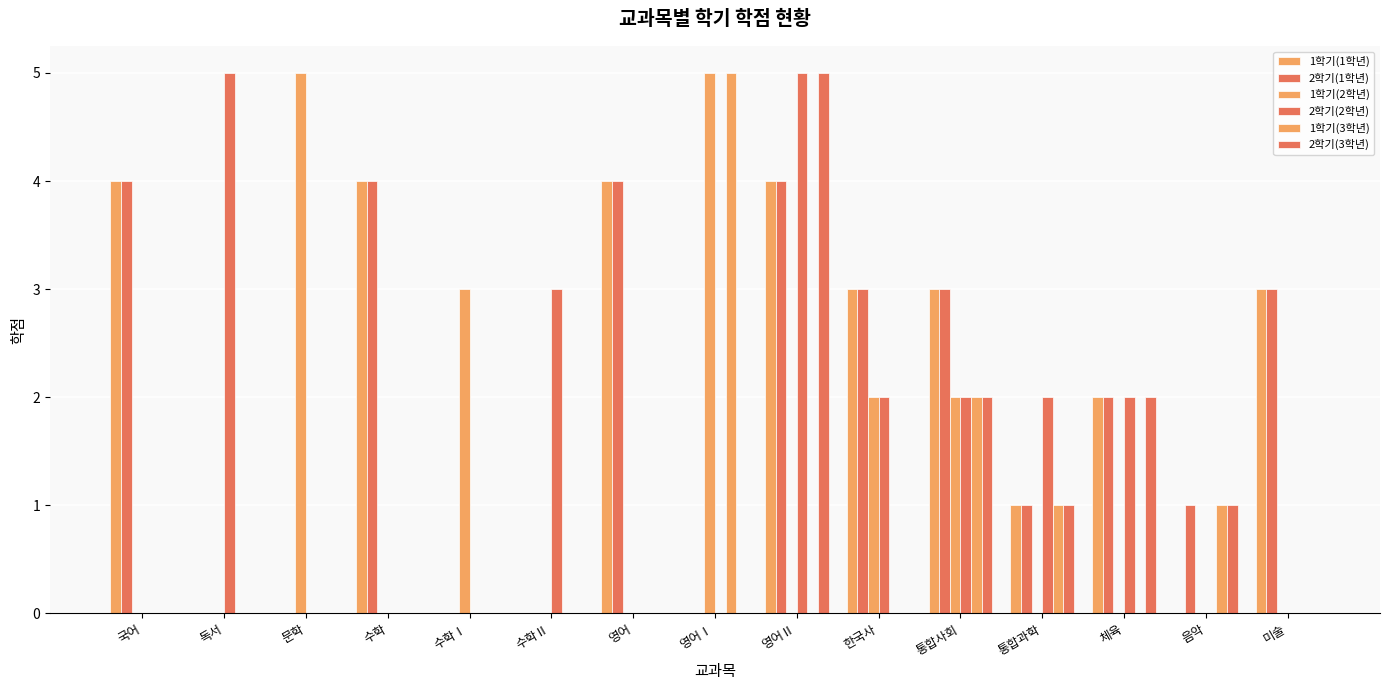

How many groups of bars are there?

15